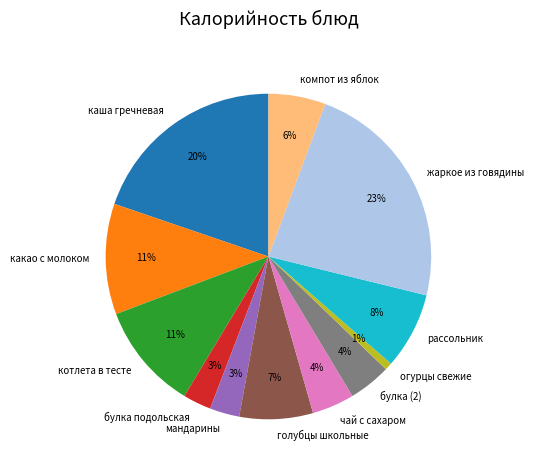

Is it true that булка подольская is 17% of the pie?

False